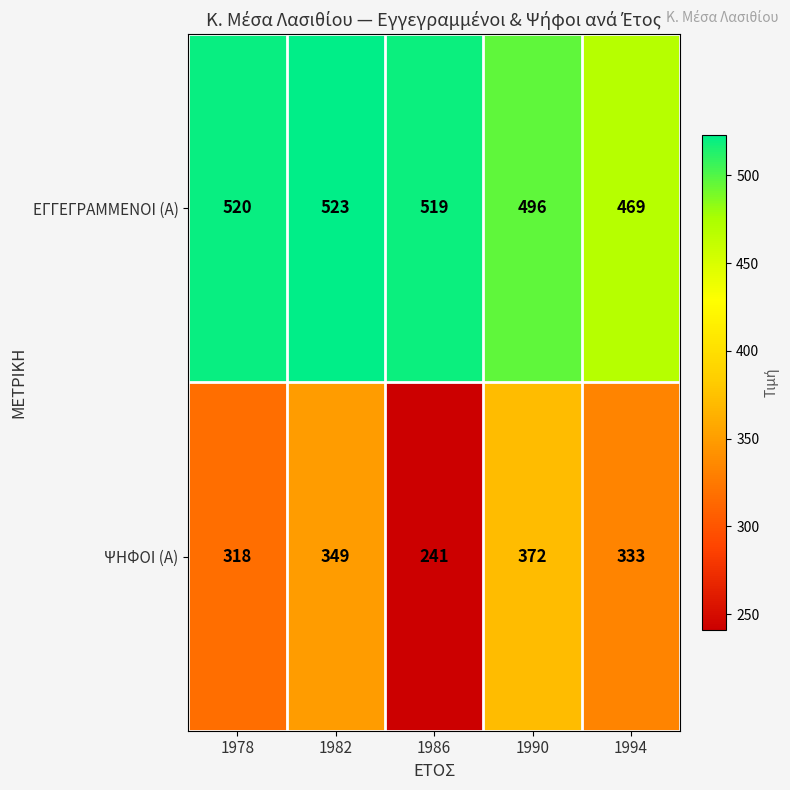

What is the average value of the ΨΗΦΟΙ (Α) series?

323